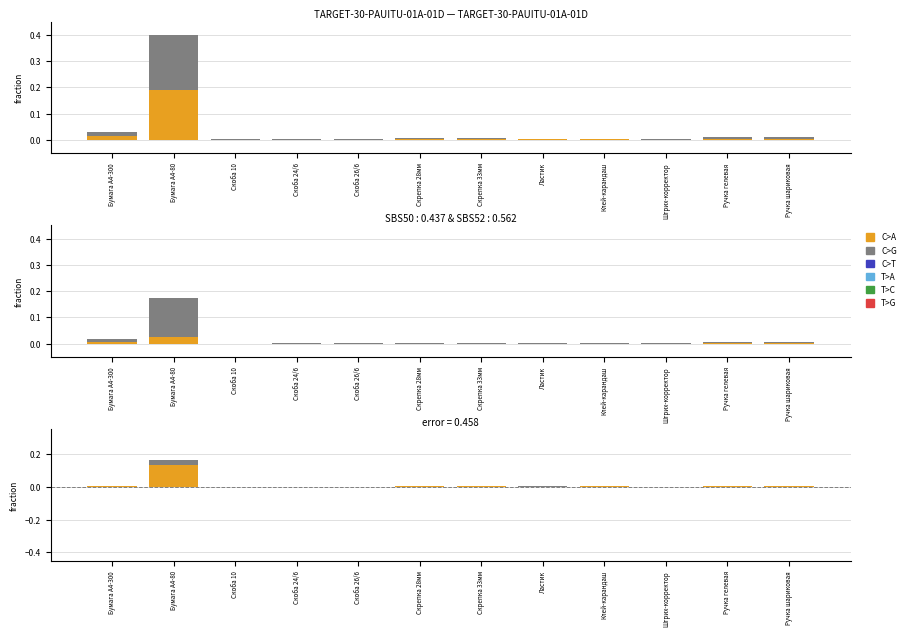

What position from the right is Клей-карандаш?

4